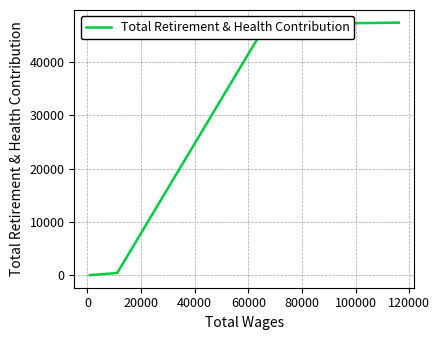

What is the difference between the maximum and minimum values?

47304